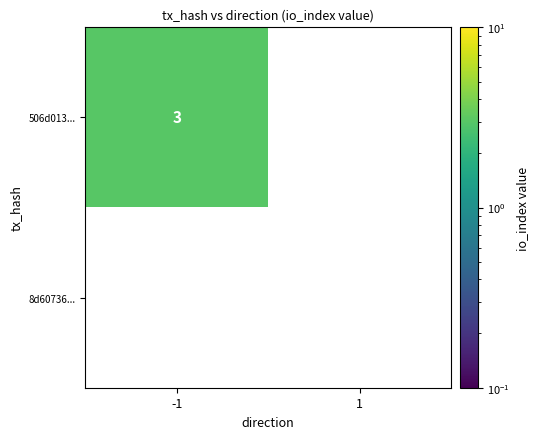

Is it true that 506d013... equals 3 at -1?

True